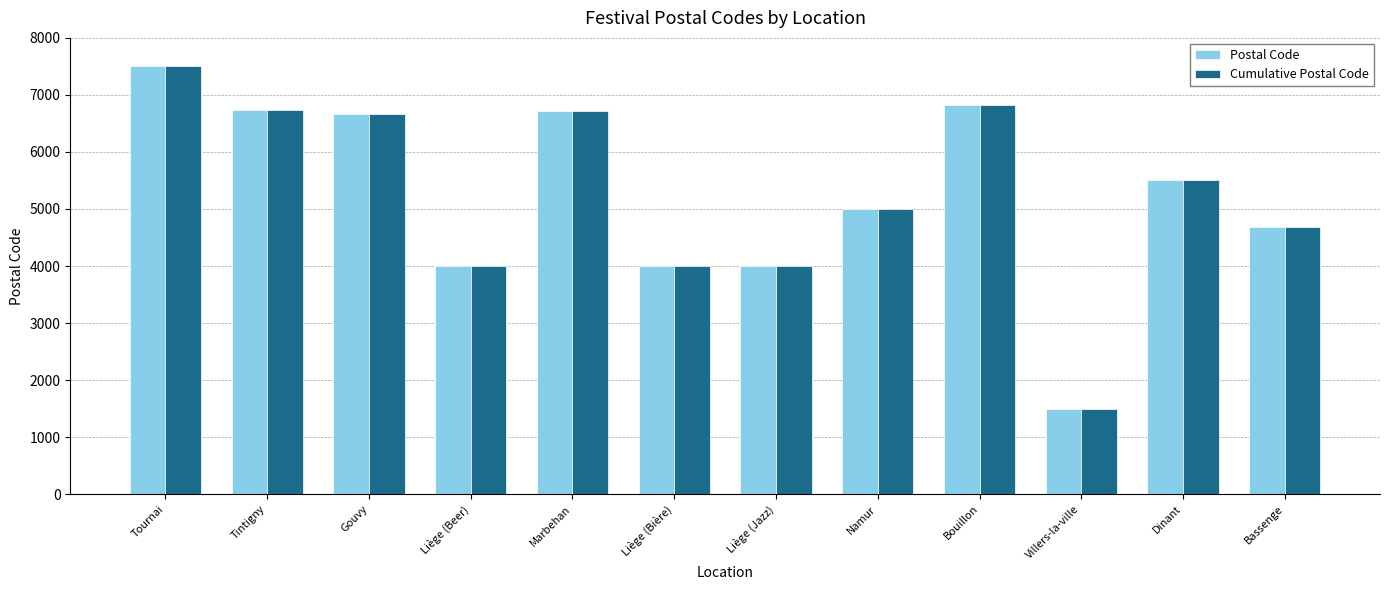

What is the sum of all Postal Code values?

63139